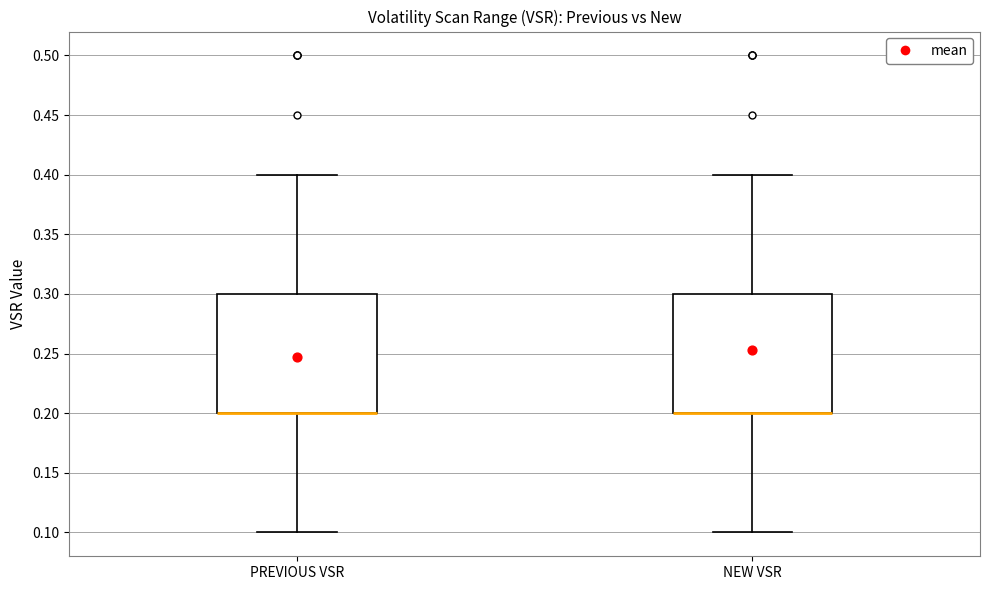

Reading left to right, transcribe this box plot: for each box, give where its median line is, the range the box spans, and where its two whiskers end, as read against the y-axis. The values are not printed on the chart, so give them approximately, as read against the axis.

PREVIOUS VSR: median 0.2 (drawn on the box's lower edge), box 0.2 to 0.3, whiskers 0.1 to 0.4
NEW VSR: median 0.2 (drawn on the box's lower edge), box 0.2 to 0.3, whiskers 0.1 to 0.4